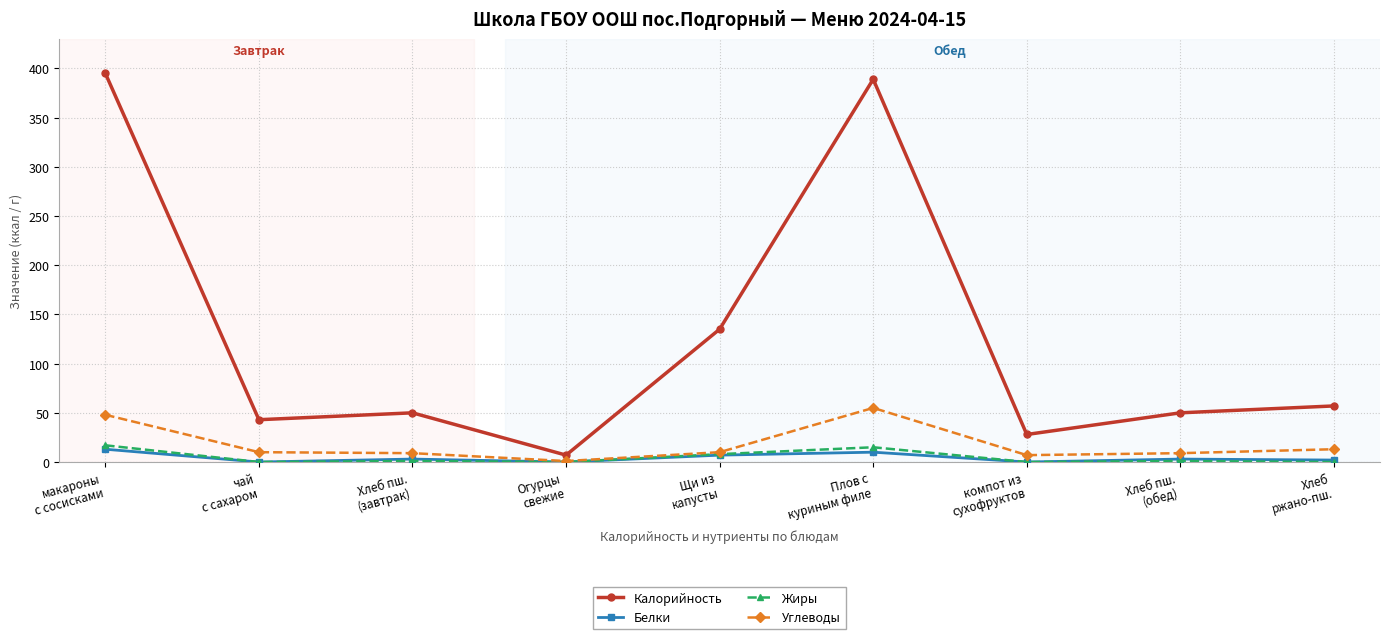

True or false: Жиры has more than 0 interior local peaks.

True